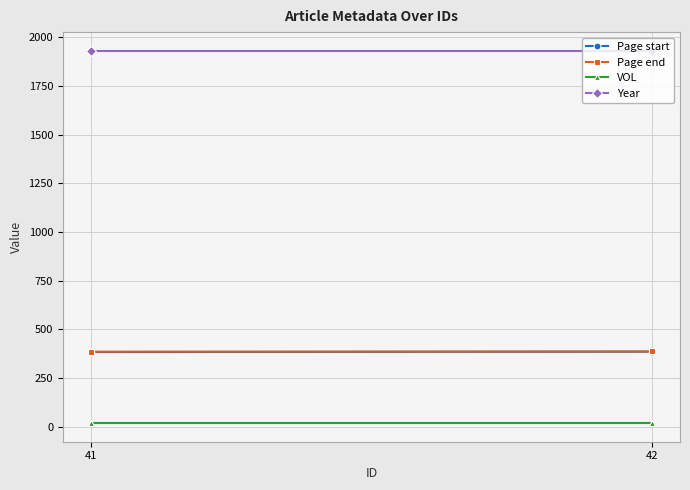

What is the lowest value of the Year series?

1931